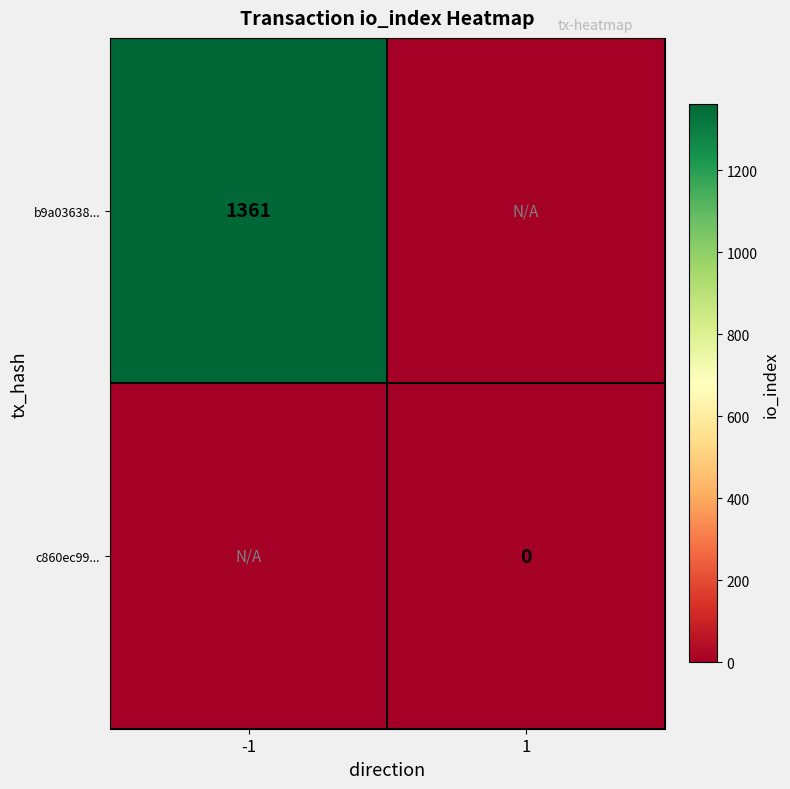

The value of b9a03638... at -1 is 1361. True or false?

True